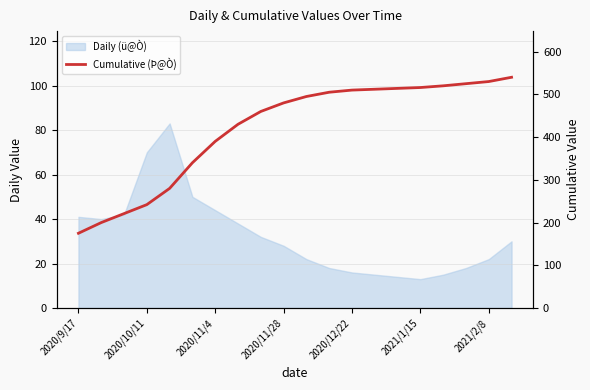

Where does the data first go above 495?

11